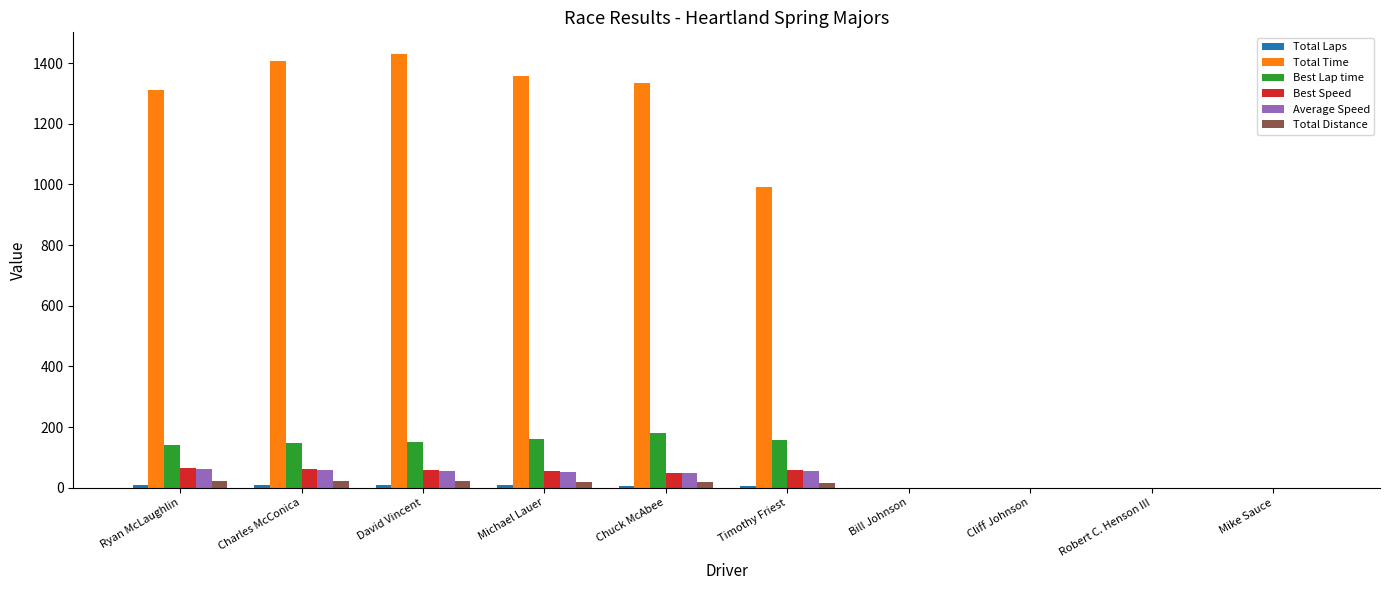

Which series has the widest spread of values?

Total Time